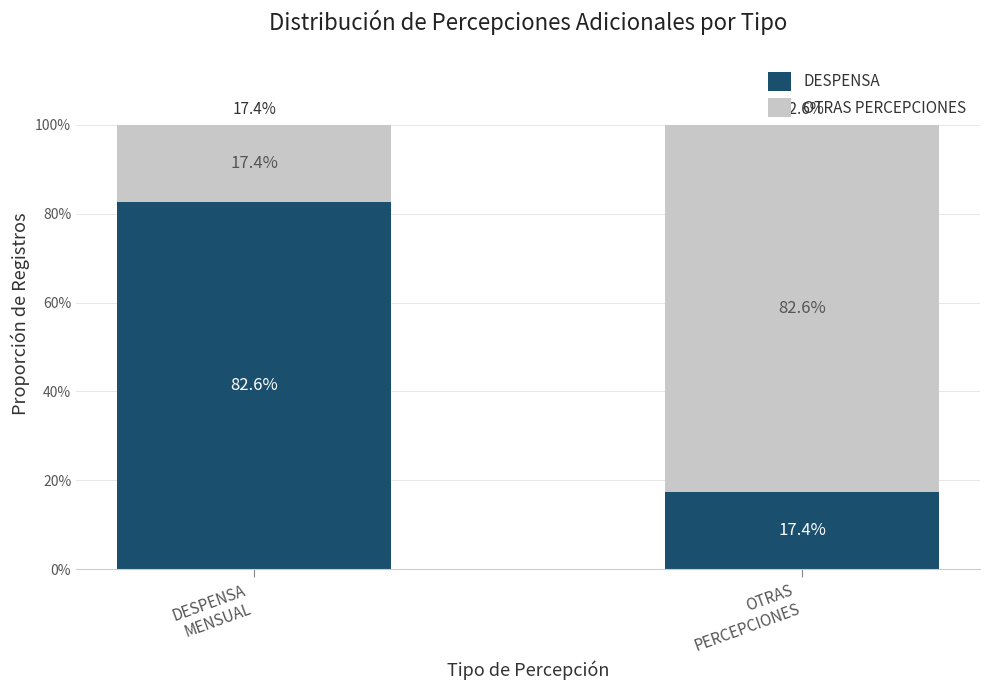

What is the sum of all DESPENSA values?

100.0